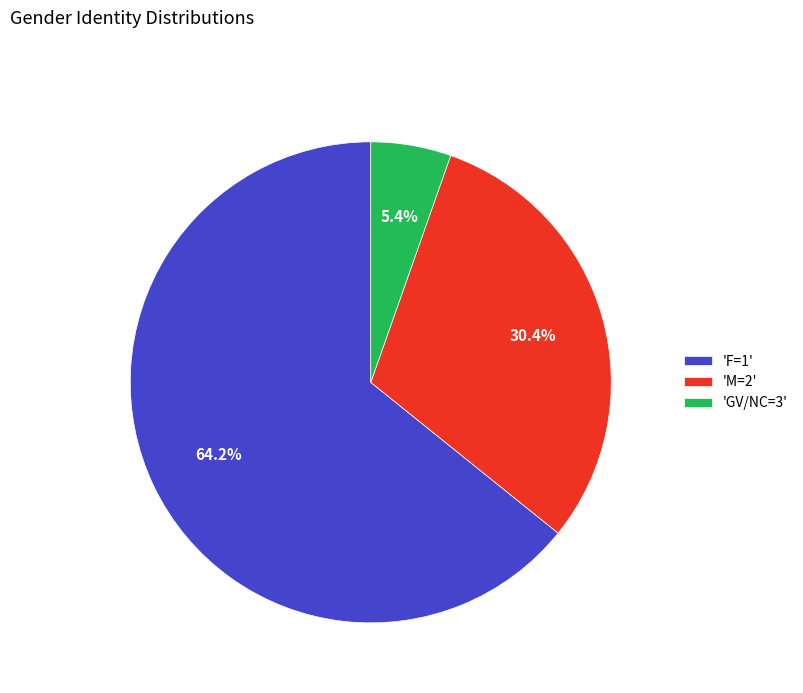

Do 'GV/NC=3' and 'F=1' together represent more than half of the pie?

Yes